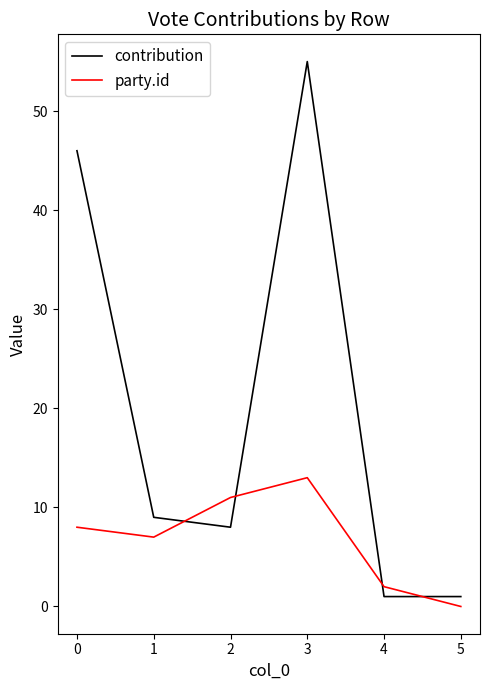

Rank the series at 5 from highest to lowest value.

contribution, party.id